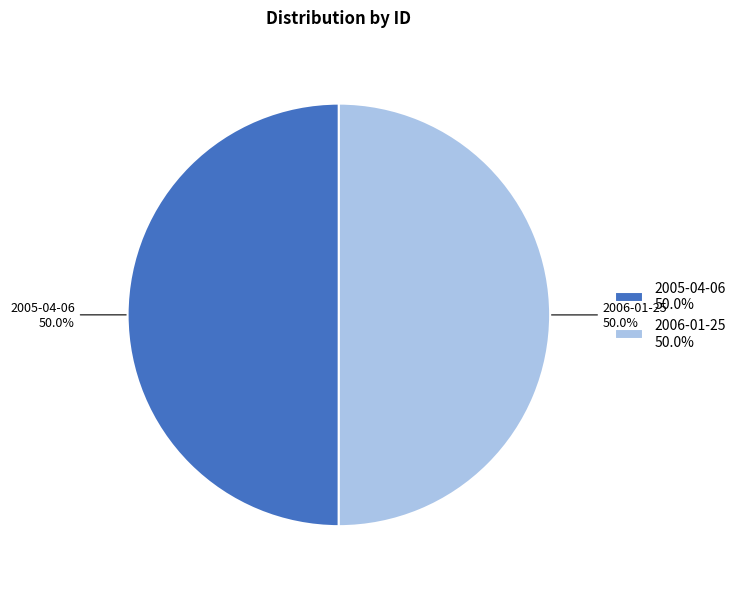

True or false: 2006-01-25 accounts for 50% of the total.

True